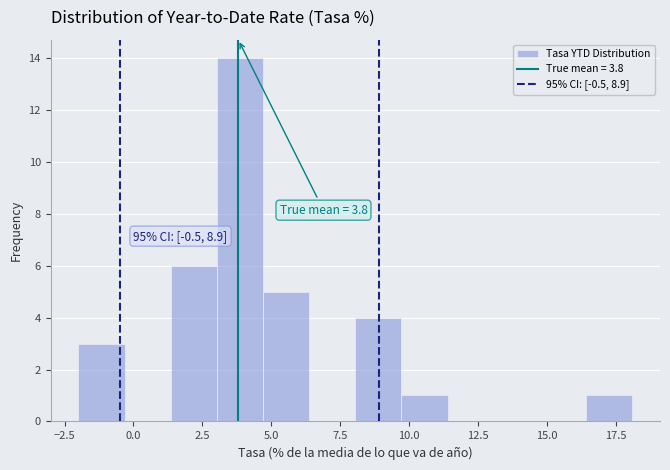

Read against the x-axis, roughly where is the centre of the tallest bar?

4.0